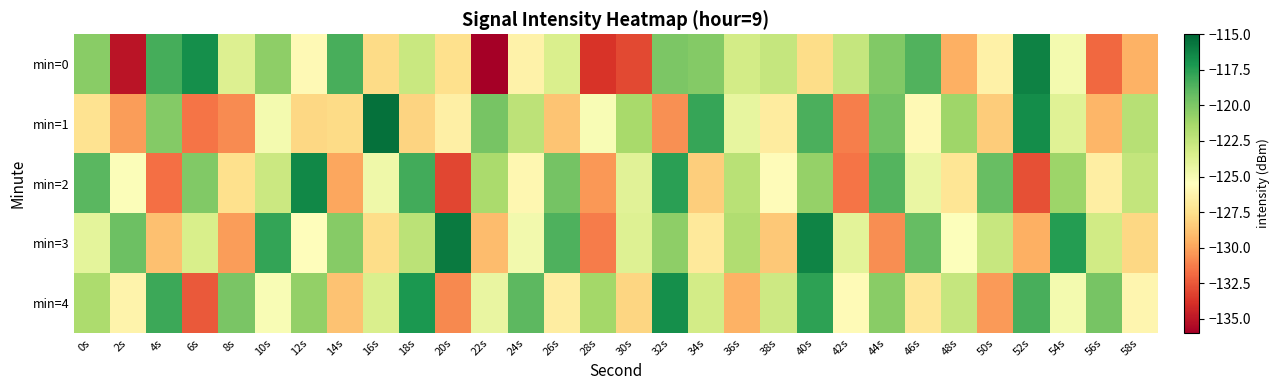

Count the number of data series in this chart.

5